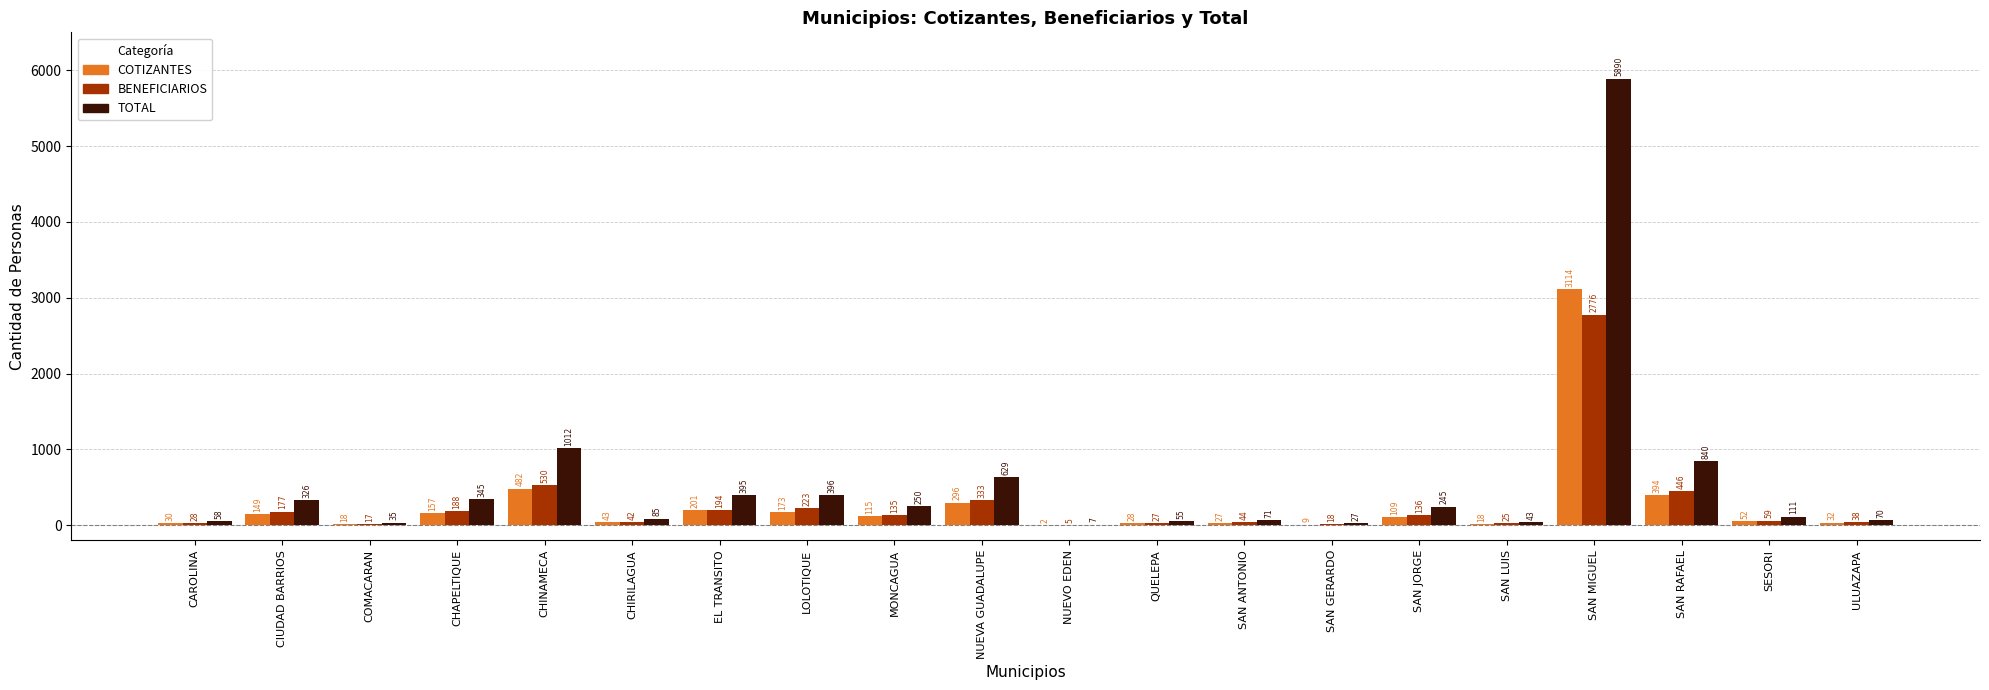

What is the difference between the BENEFICIARIOS values at NUEVA GUADALUPE and ULUAZAPA?

295